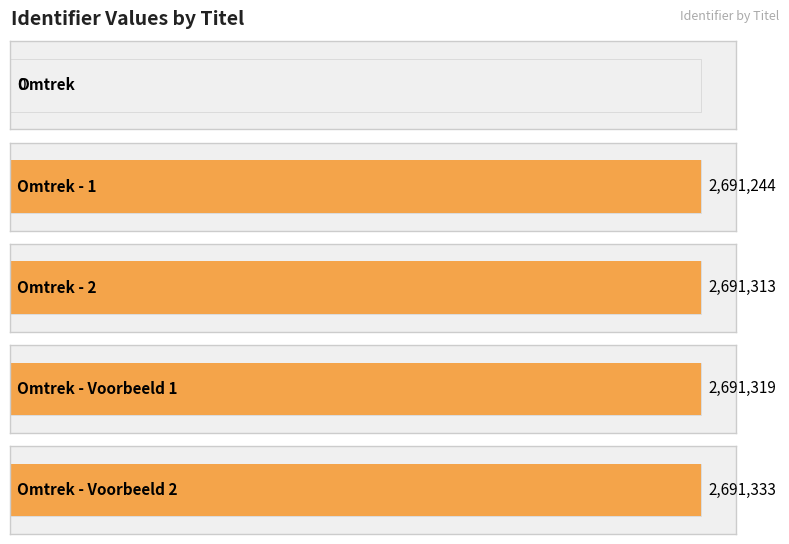

The value at Omtrek - 2 is 2691313. True or false?

True